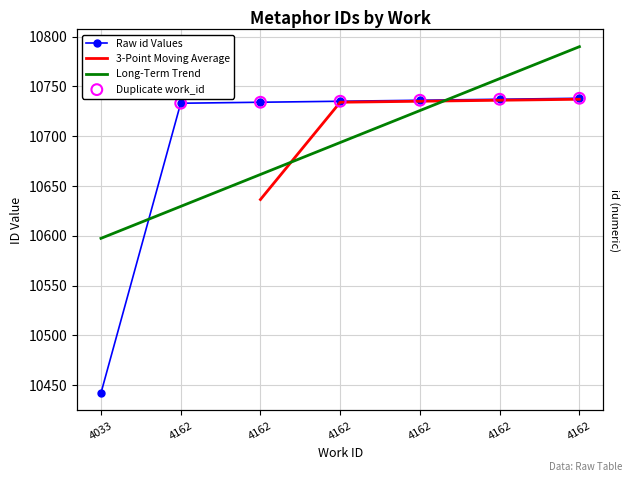

What is the change in value from 4033 to 4162?

+293